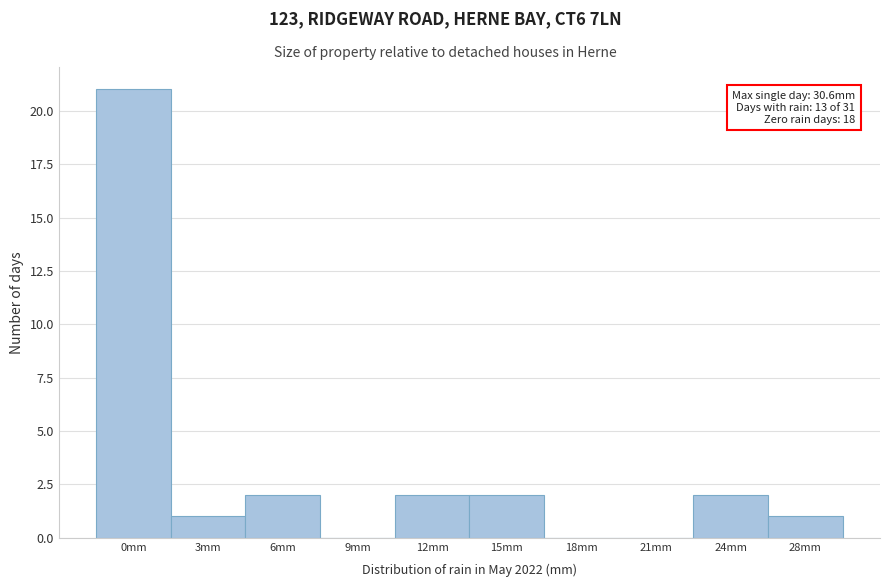

Reading left to right, extract all data points from this chart.

0mm=21	3mm=1	6mm=2	9mm=0	12mm=2	15mm=2	18mm=0	21mm=0	24mm=2	28mm=1